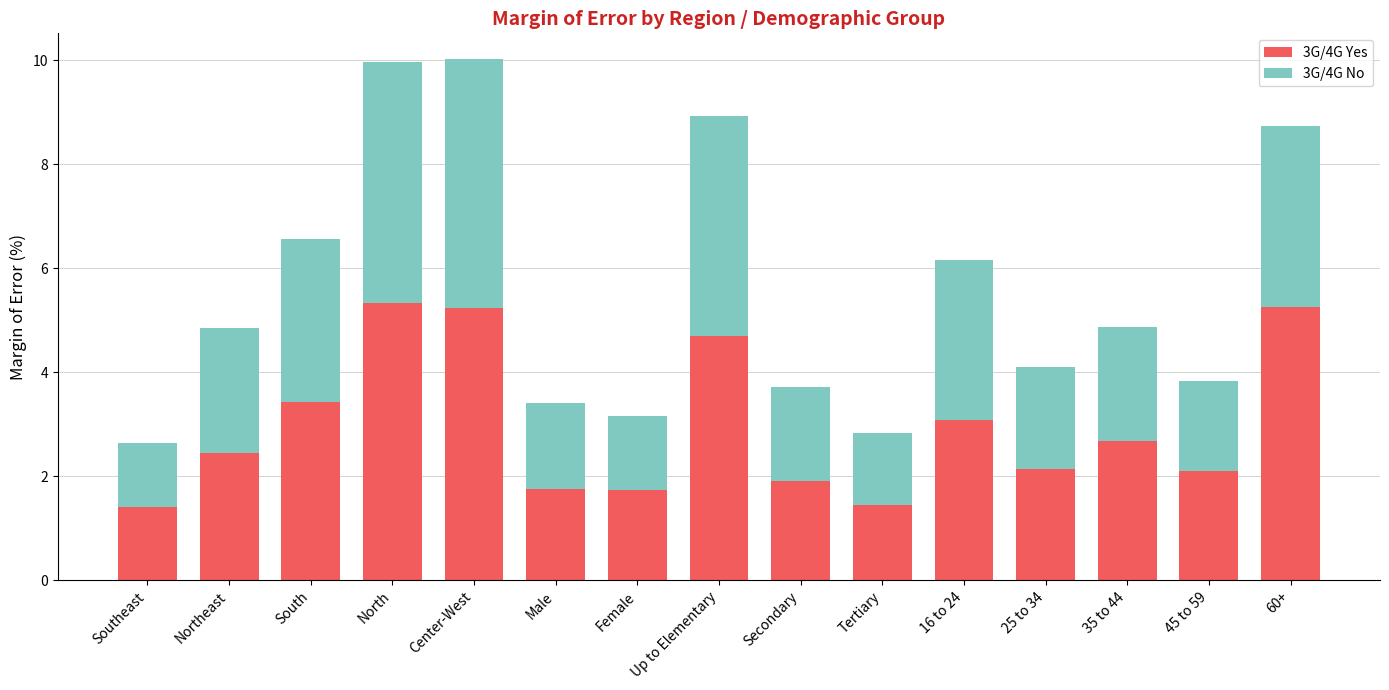

Count the number of categories in the chart.

15